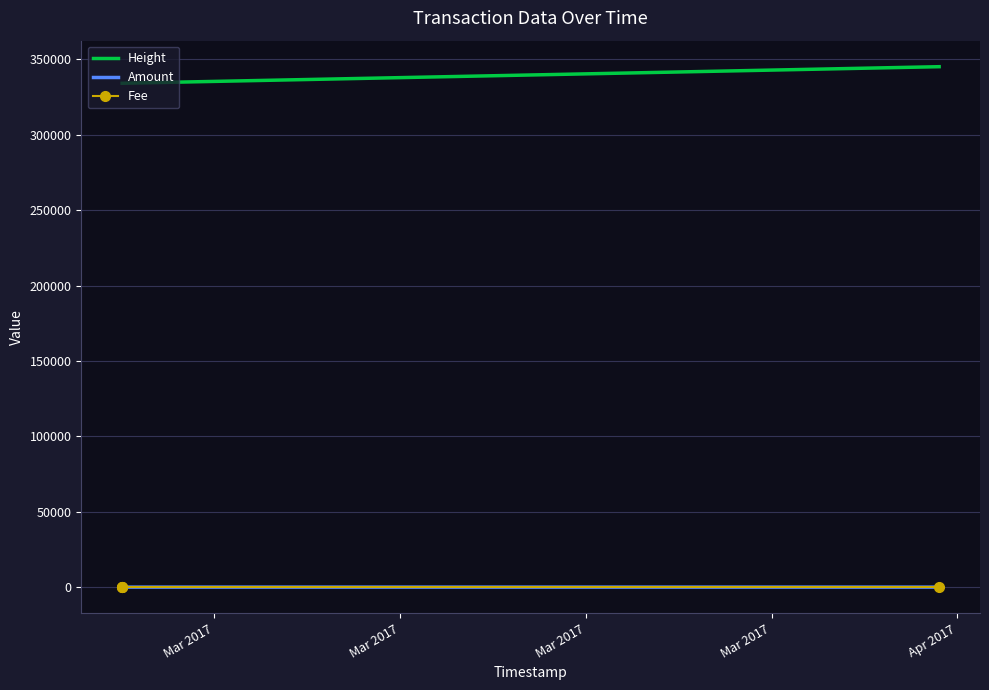

How many Amount values are between 2 and 3?

3